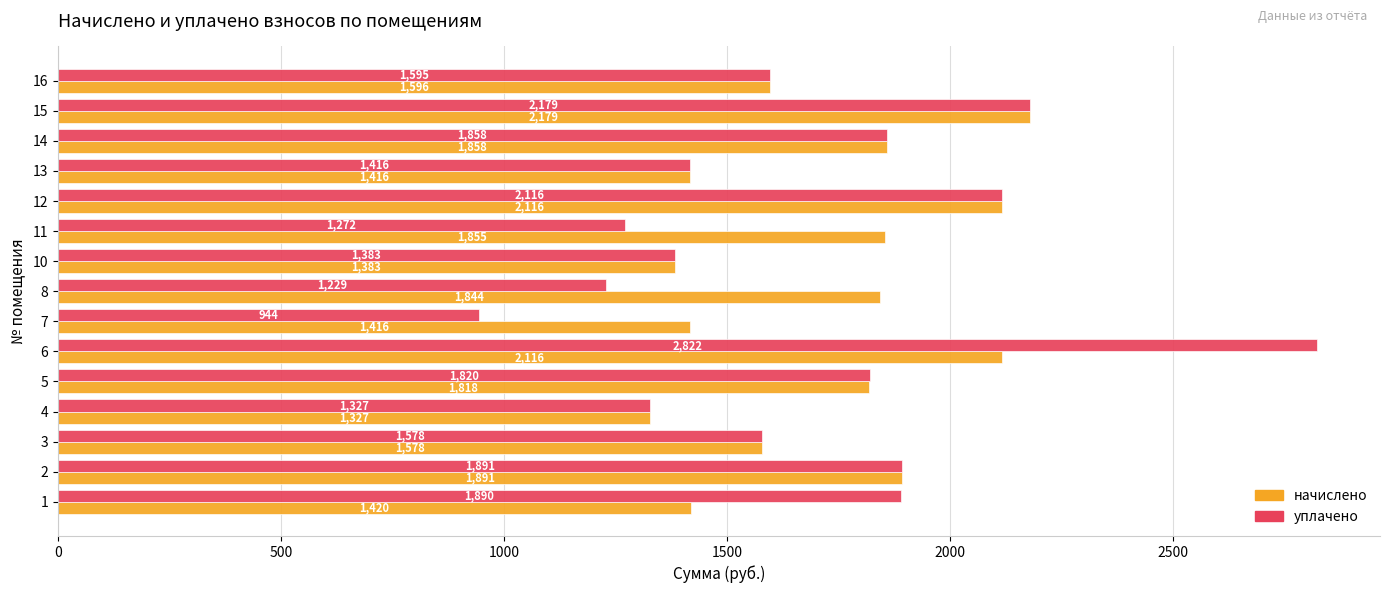

What is the sum of all начислено values?

25812.8